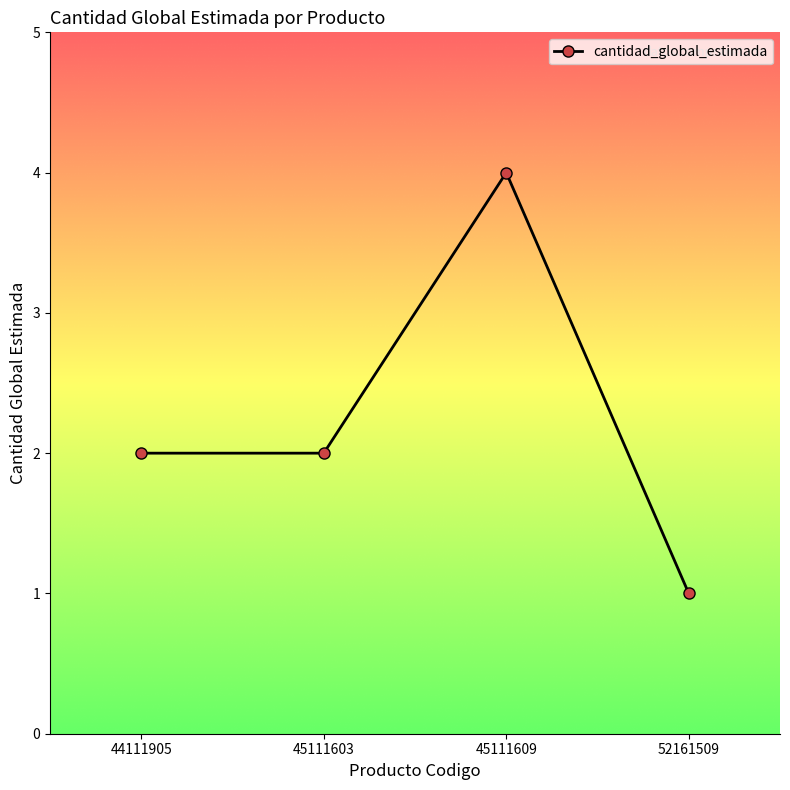

Approximately how many times larger is the value at 45111609 compared to 45111603?

2.0